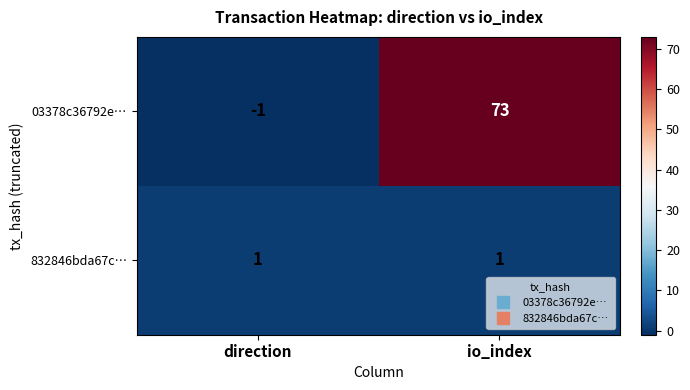

Count the number of categories in the chart.

2